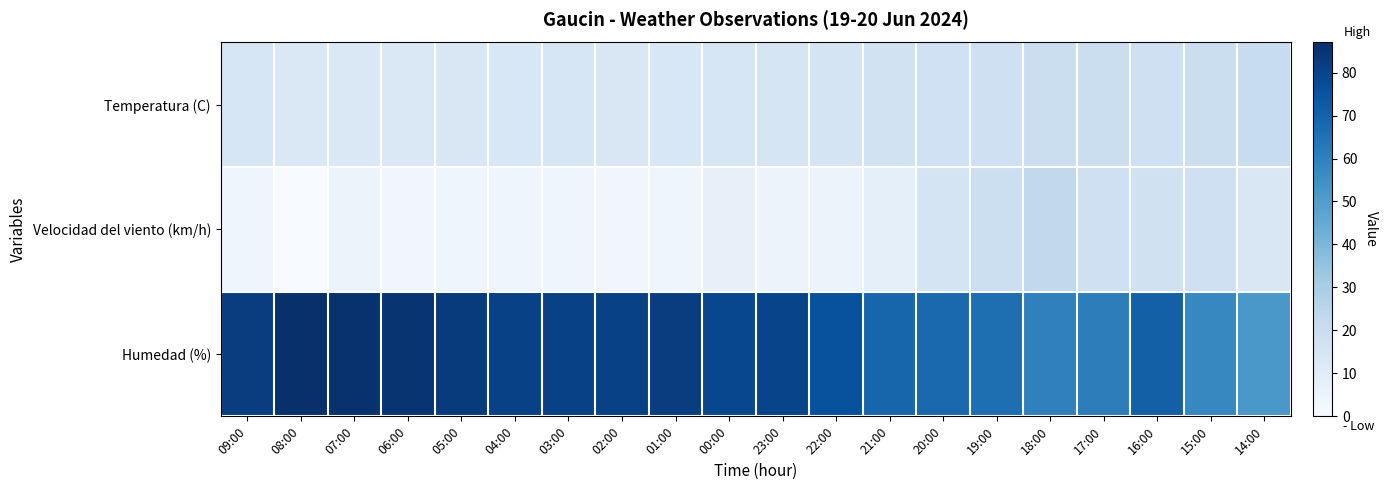

Rank the series at 22:00 from lowest to highest value.

Velocidad del viento (km/h), Temperatura (C), Humedad (%)